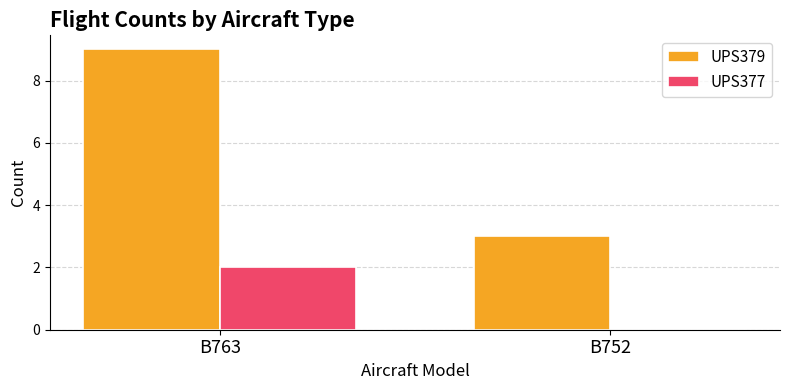

What is the sum of the UPS379 values at B752 and B763?

12